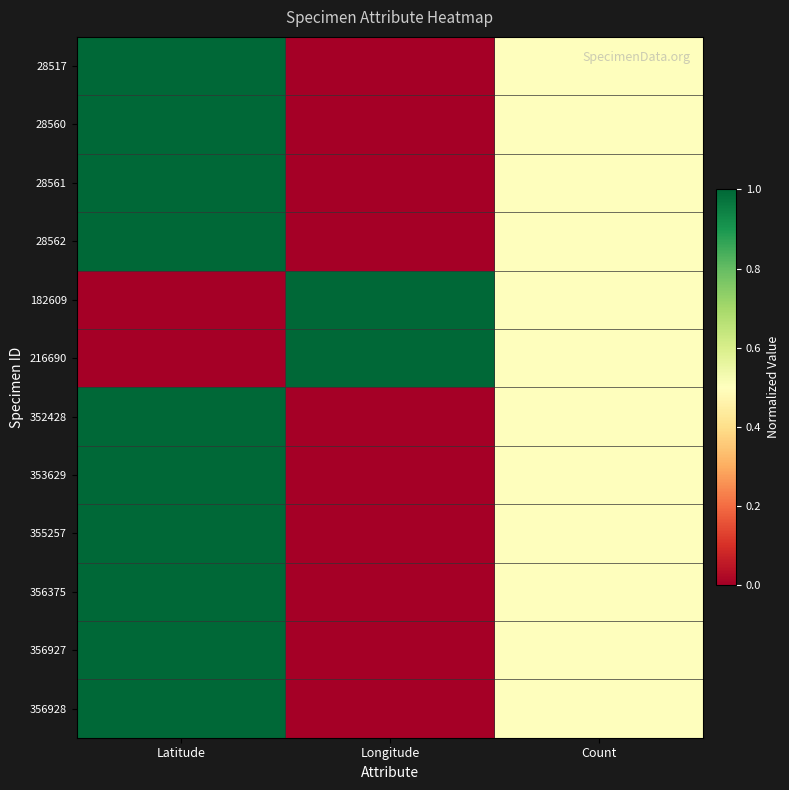

At how many categories does at least one series exceed 0?

3